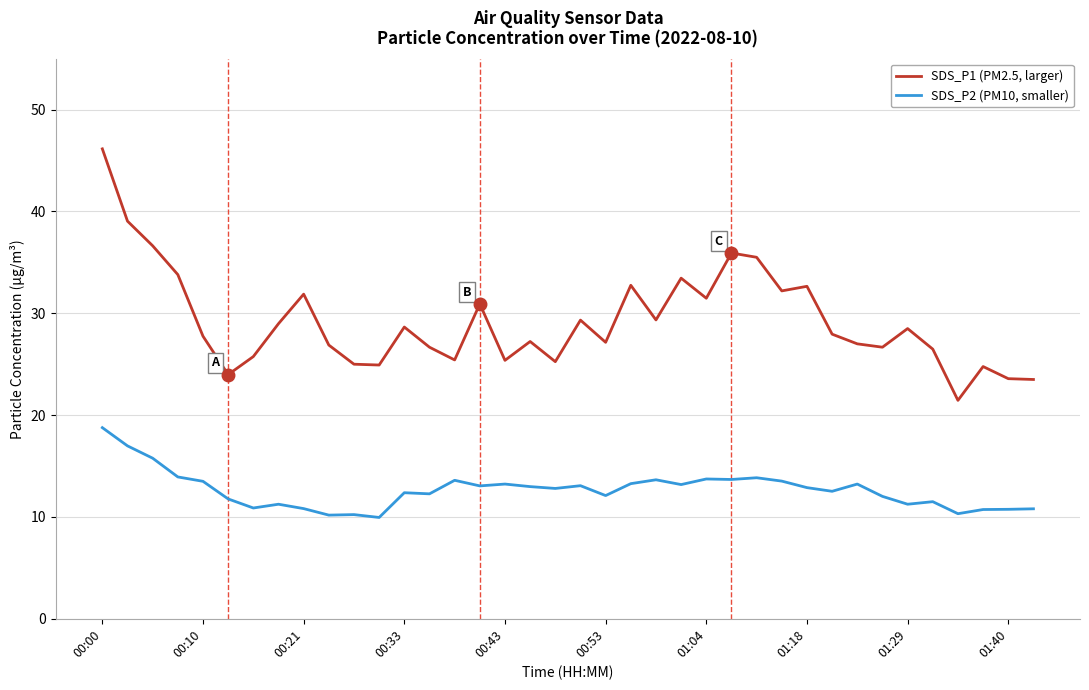

True or false: SDS_P1 (PM2.5, larger) and SDS_P2 (PM10, smaller) cross at least once.

False